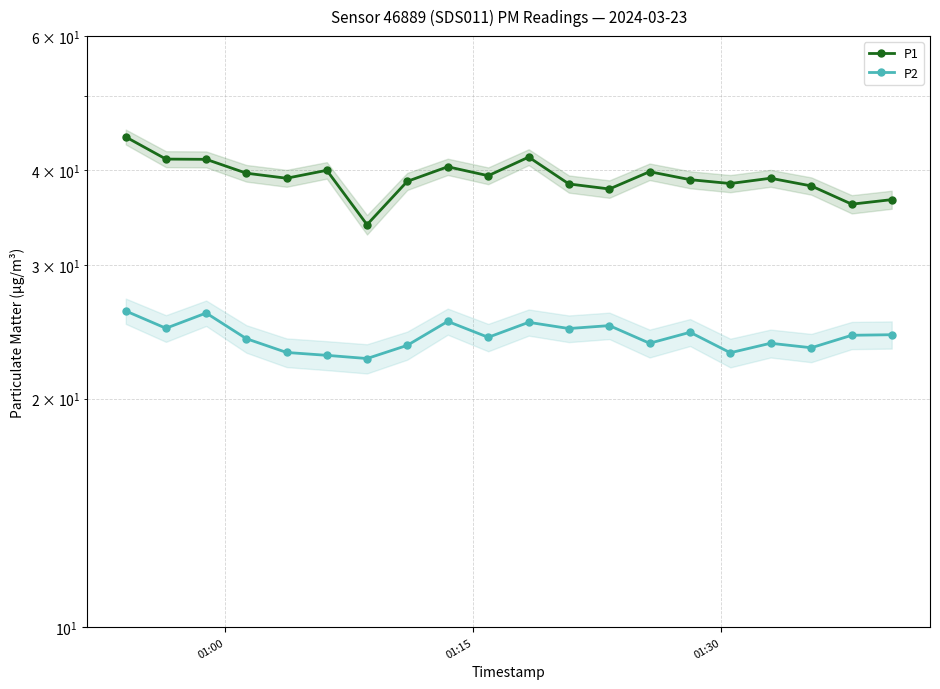

What is the difference between the second highest and minimum values in the P2 series?

3.3